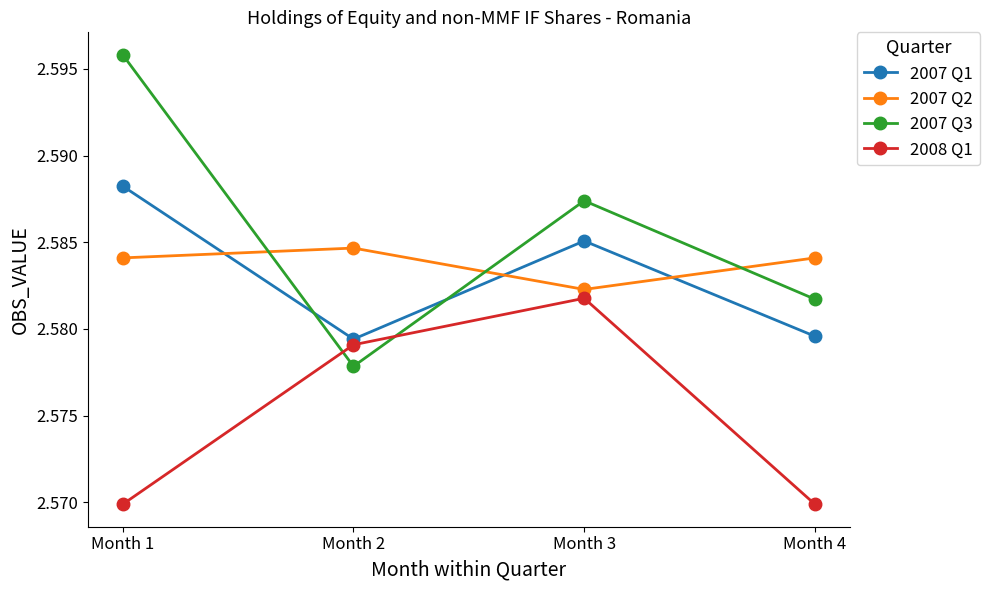

At which label does 2007 Q1 reach its peak?

Month 1